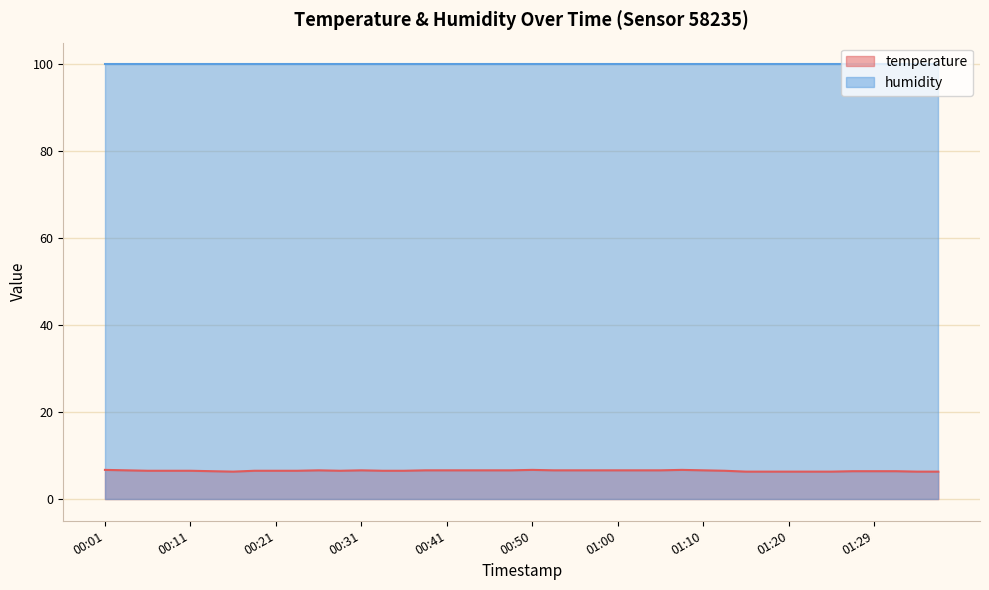

Rank the categories by value from lowest to highest.

00:16, 01:15, 01:17, 01:20, 01:22, 01:25, 01:34, 01:37, 00:14, 01:27, 01:29, 01:32, 00:06, 00:09, 00:11, 00:19, 00:21, 00:24, 00:29, 00:33, 00:36, 01:12, 00:04, 00:26, 00:31, 00:38, 00:41, 00:43, 00:46, 00:48, 00:53, 00:55, 00:58, 01:00, 01:03, 01:05, 01:10, 00:01, 00:50, 01:08